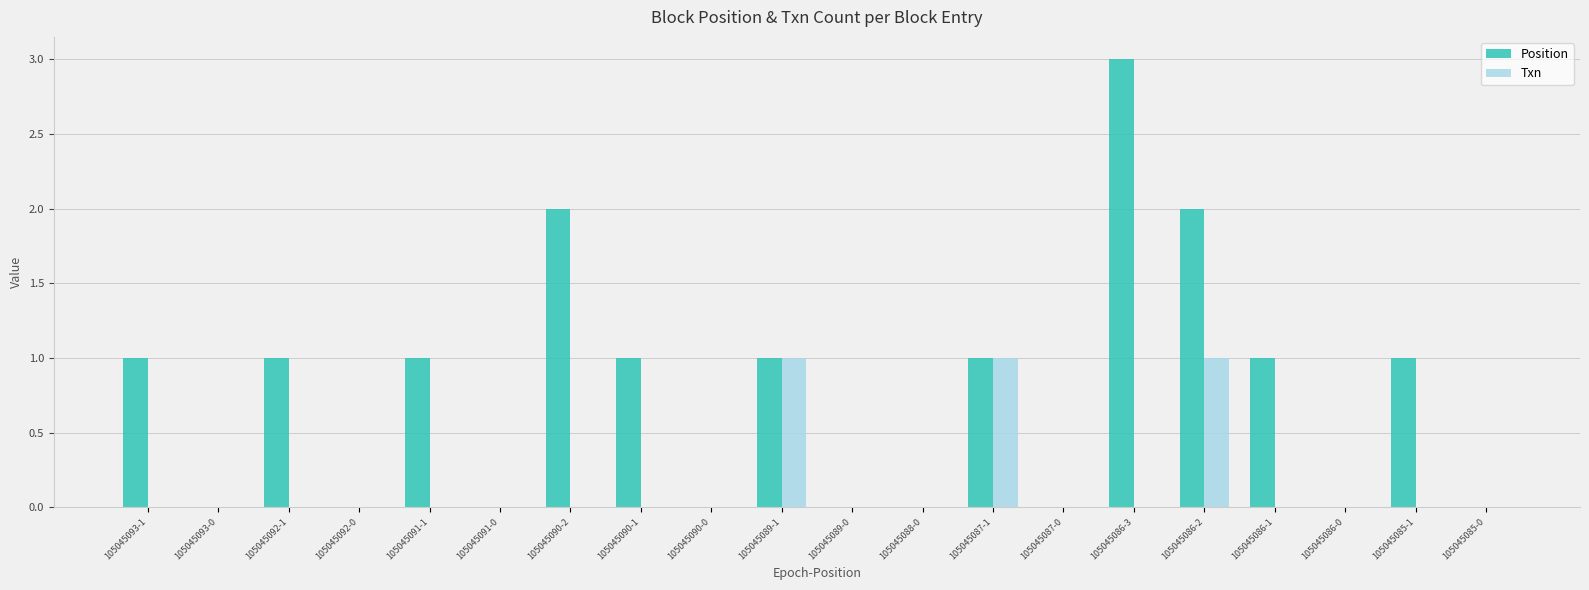

The Txn series shows 0 at 105045085-1. True or false?

True